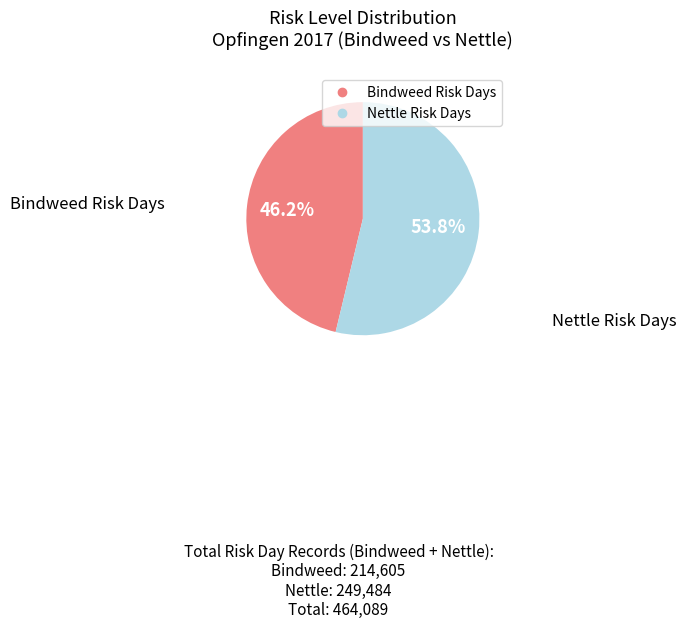

Is there a majority slice in this chart?

Yes